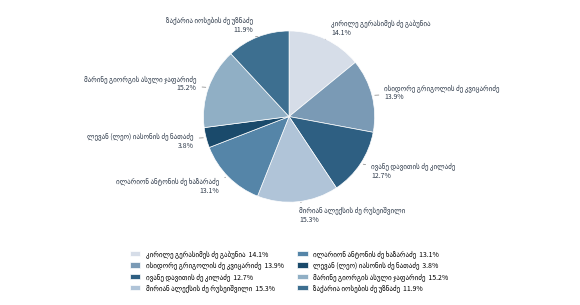

Is there any slice that represents more than half of the pie?

No